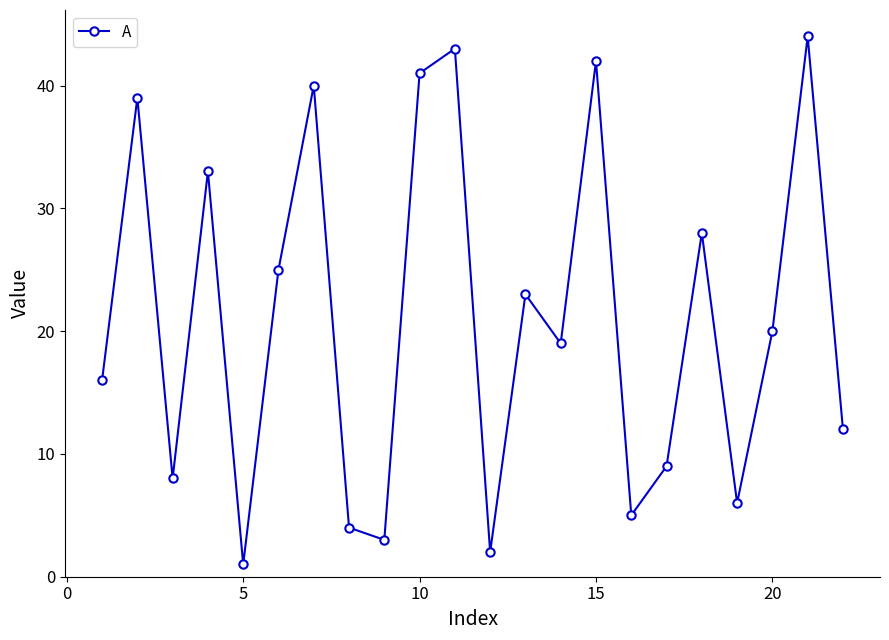

What is the value of the 4th point from the left?

33